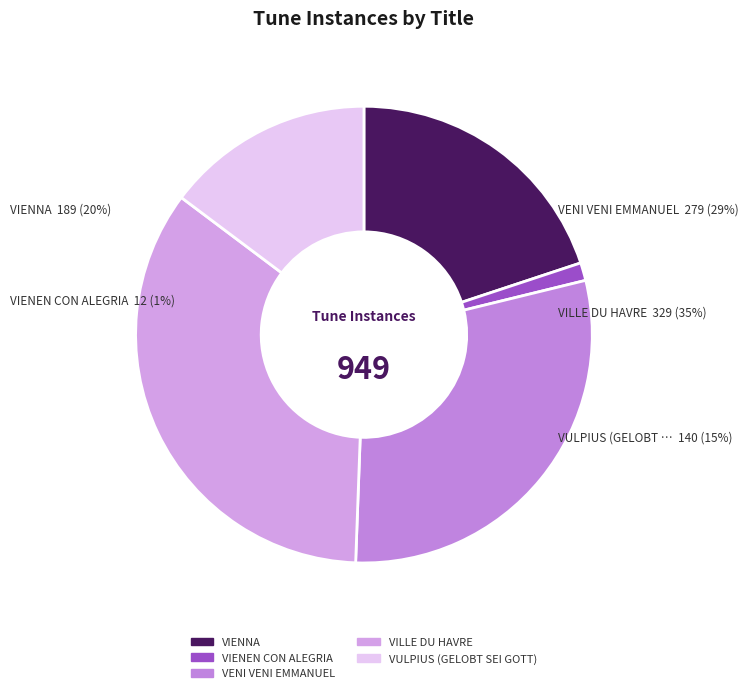

What percentage do VULPIUS (GELOBT SEI GOTT) and VILLE DU HAVRE together represent?

49.4%